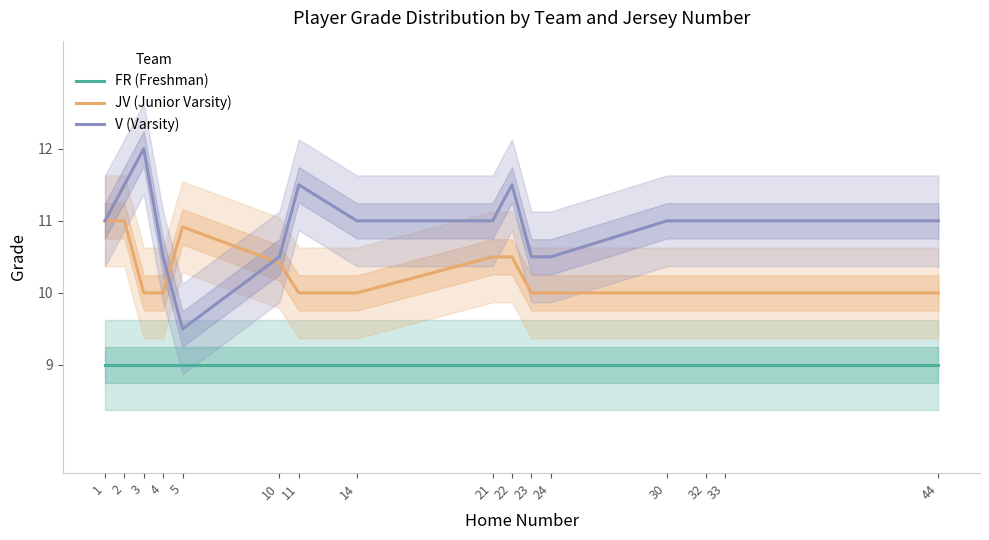

List the series in order of their overall mean, lowest first.

FR (Freshman), JV (Junior Varsity), V (Varsity)